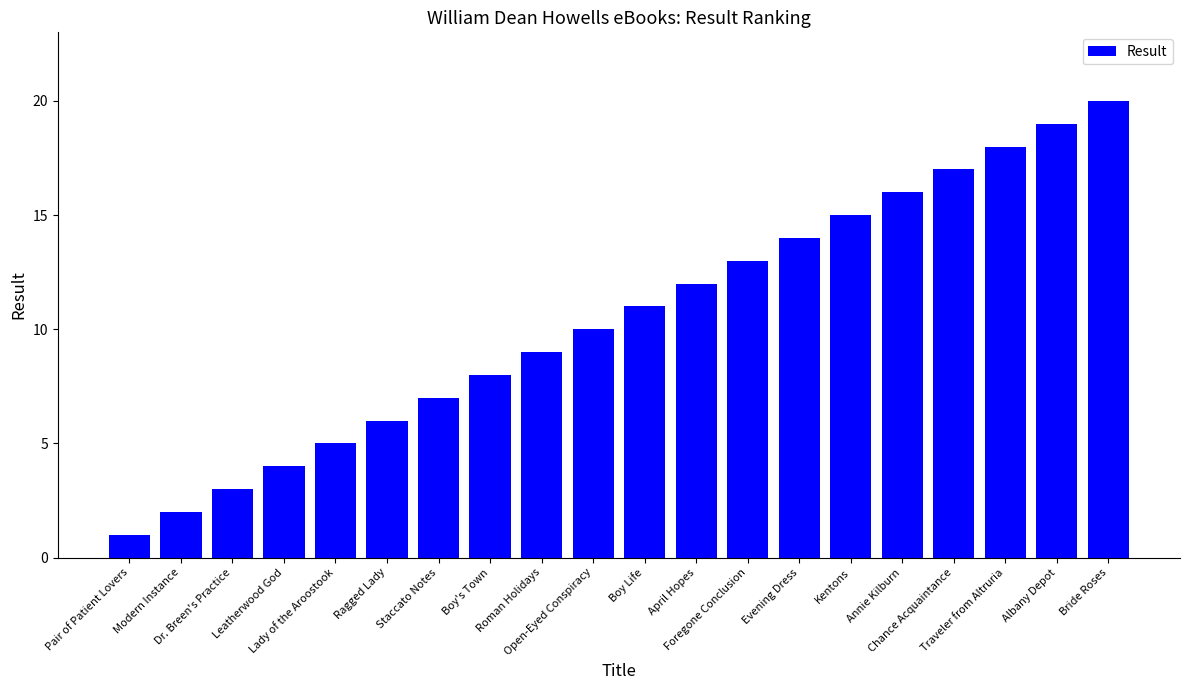

Are the bars grouped side by side (vs. stacked)?

No